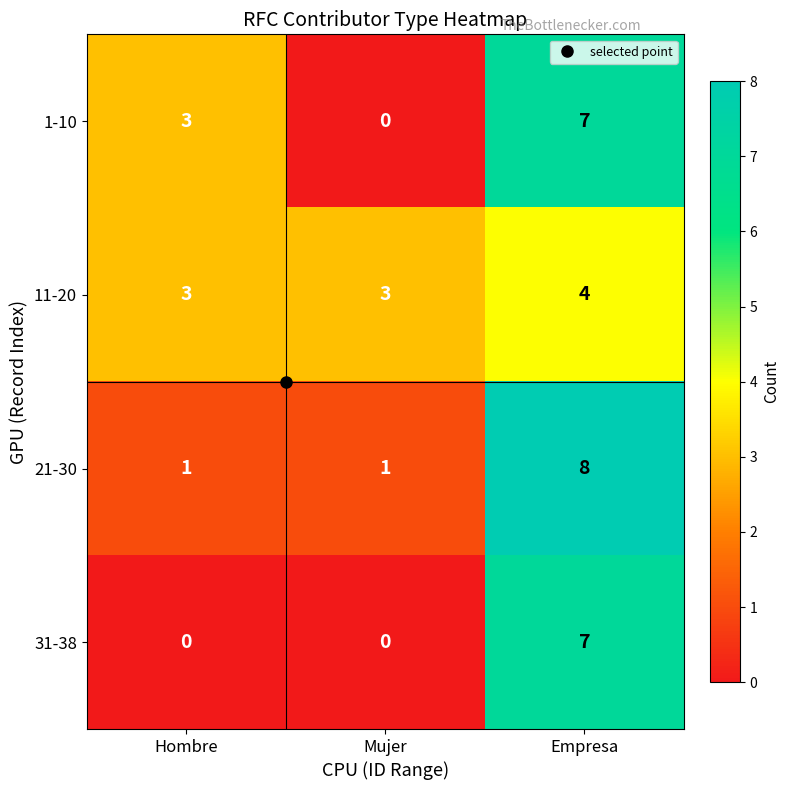

Rank the categories by 1-10 value from lowest to highest.

Mujer, Hombre, Empresa